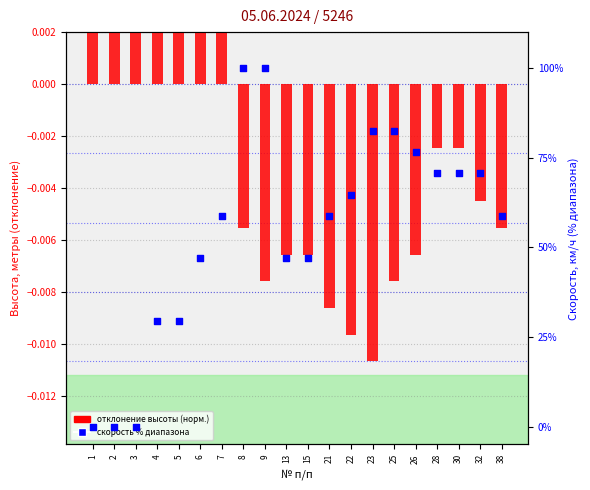

Which series reaches the minimum Y coordinate?

altitude deviation (norm)